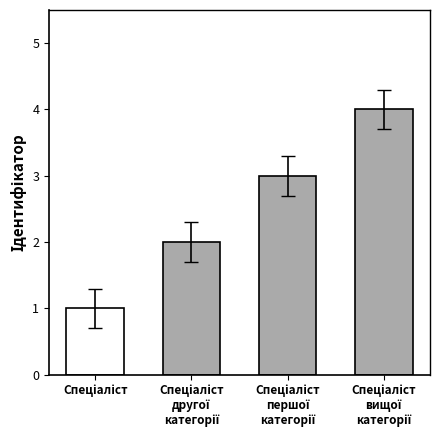

True or false: the data shows 1 at Спеціаліст.

True